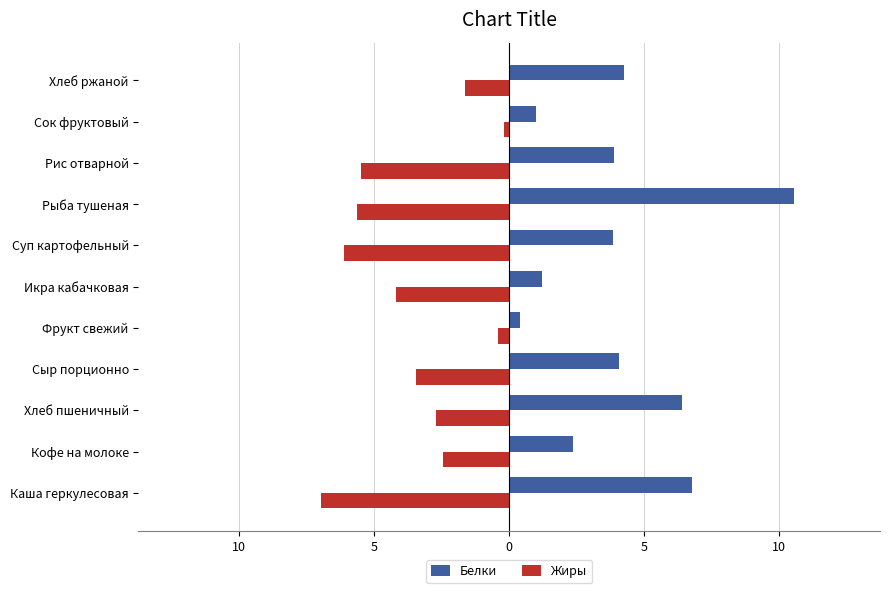

What are all the series names shown in the legend?

Белки, Жиры